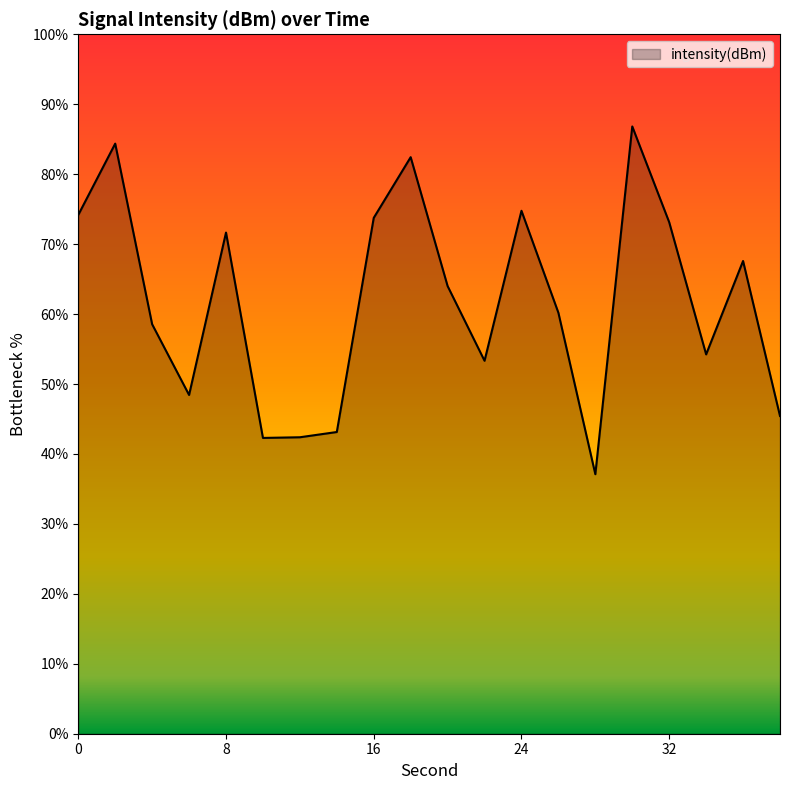

What is the maximum value shown in the chart?

86.8